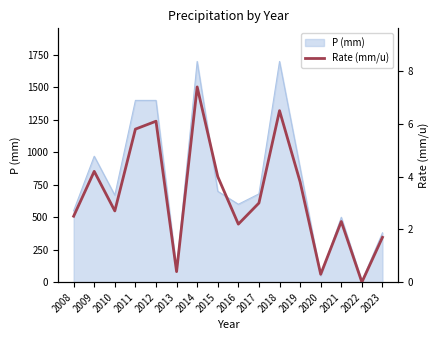

True or false: the data shows 0.4 at 2013.

True